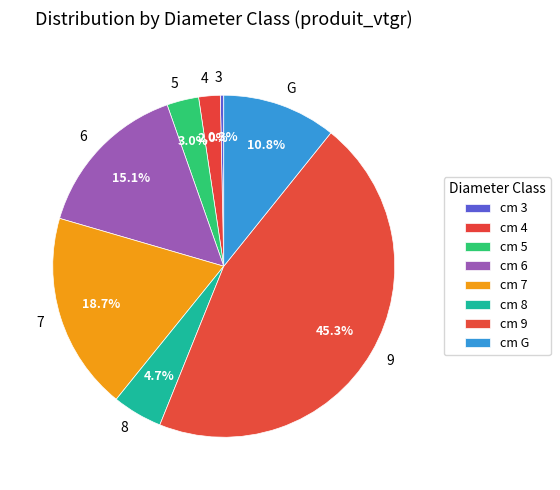

Between G and 3, which is larger?

G